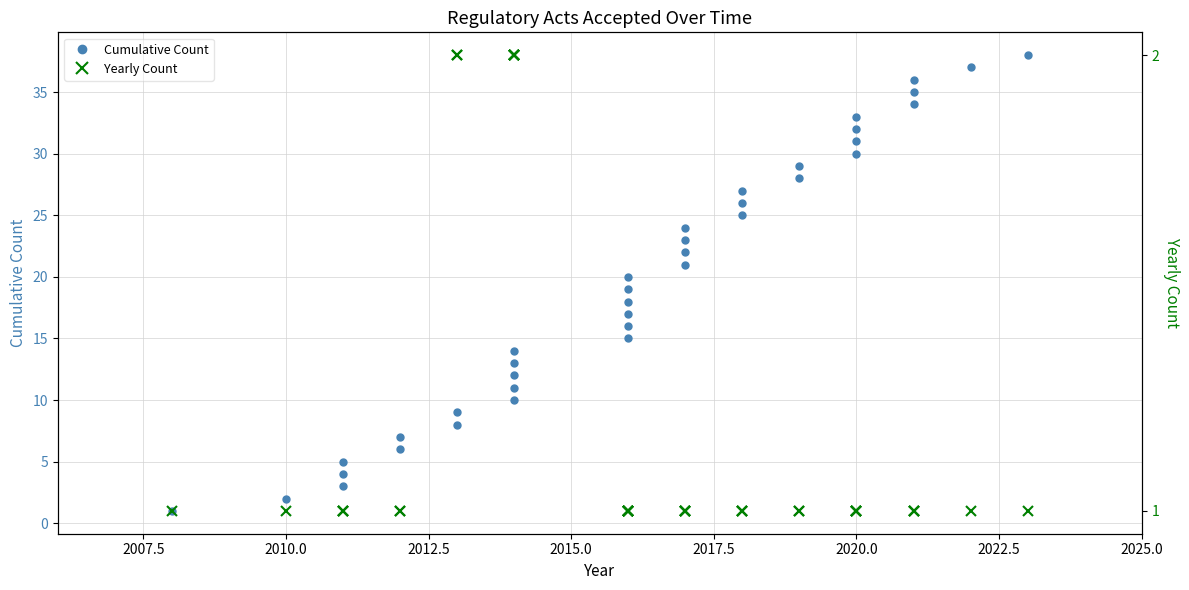

Is it true that Yearly Count equals 0 at 2015.0?

False